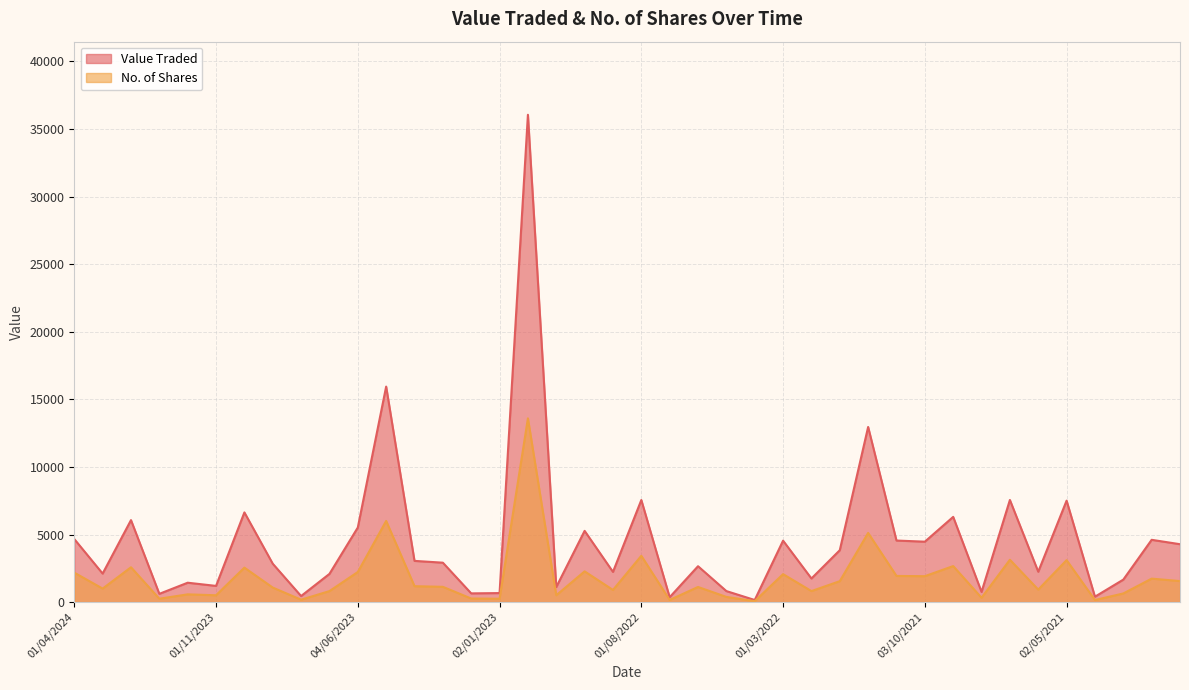

Is the value of Value Traded at 01/03/2022 greater than the value of No. of Shares at 02/01/2024?

Yes